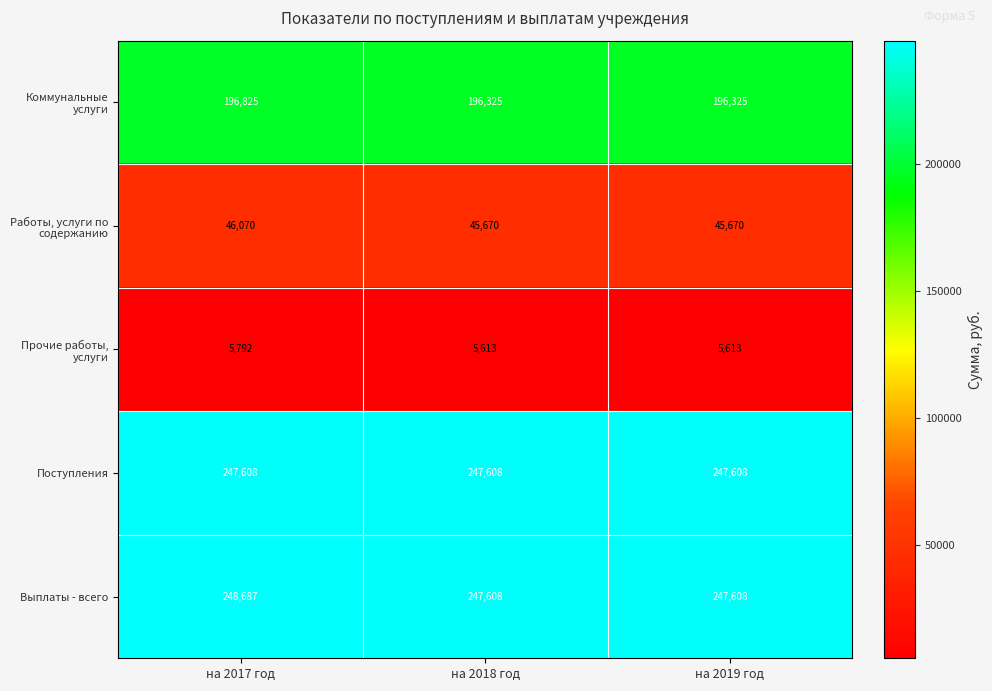

Rank the series by their maximum value, from highest to lowest.

Выплаты - всего, Поступления, Коммунальные услуги, Работы, услуги по содержанию, Прочие работы, услуги